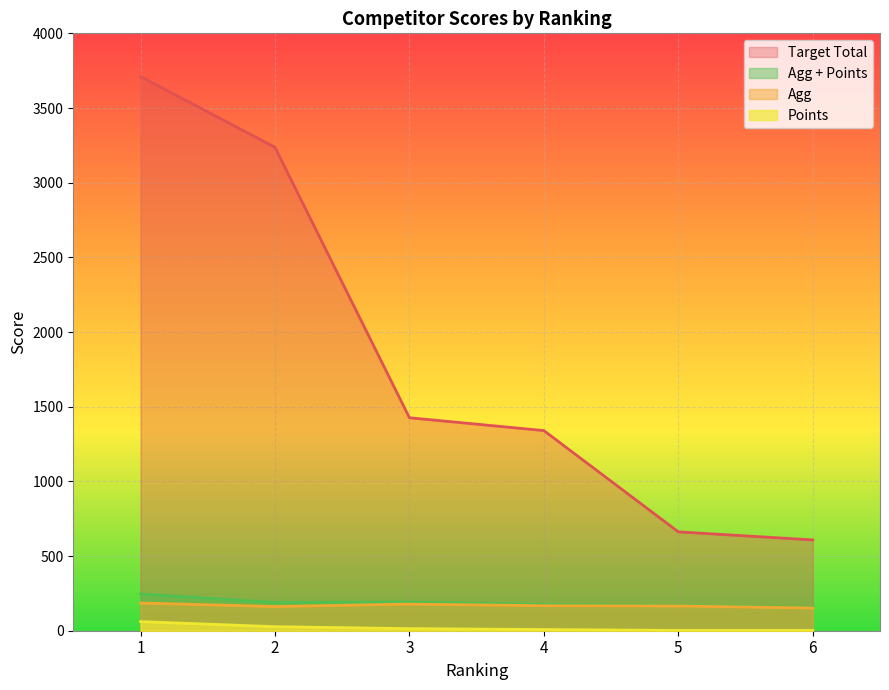

What is the difference between the Points values at 3 and 2?

13.0